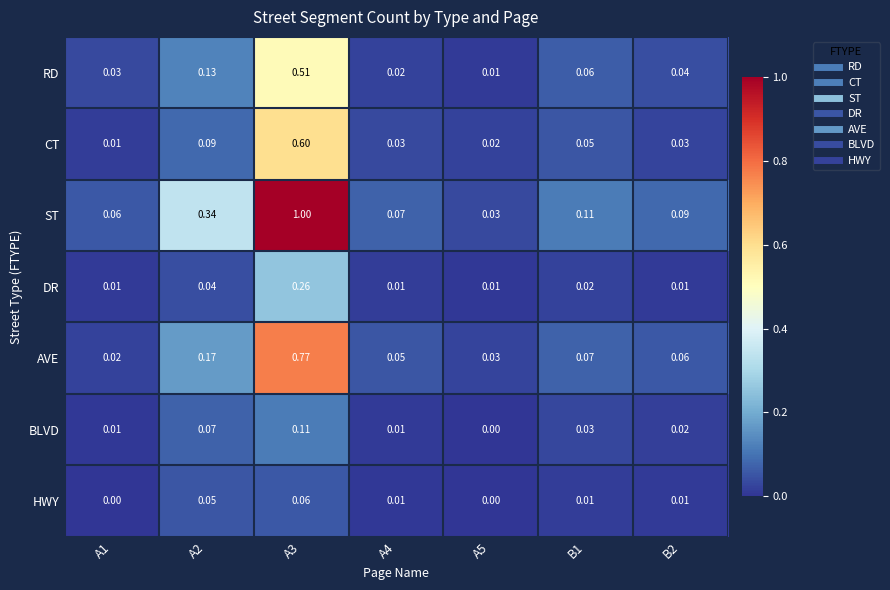

Which series has the largest total across all categories?

ST